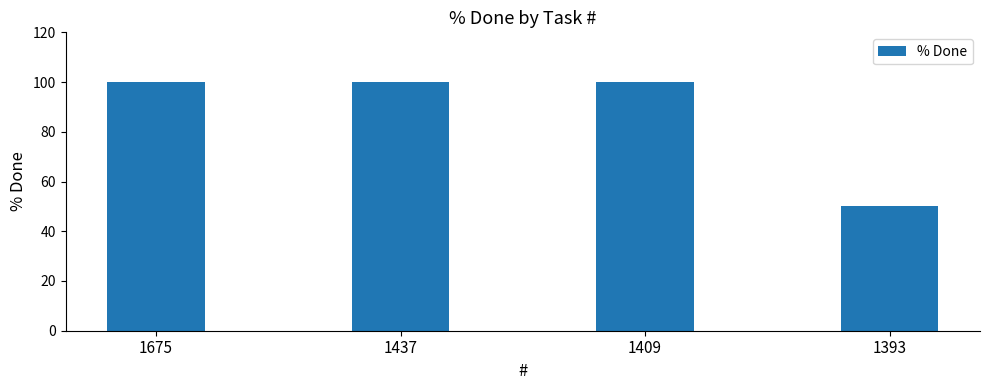

What is the greatest value displayed?

100